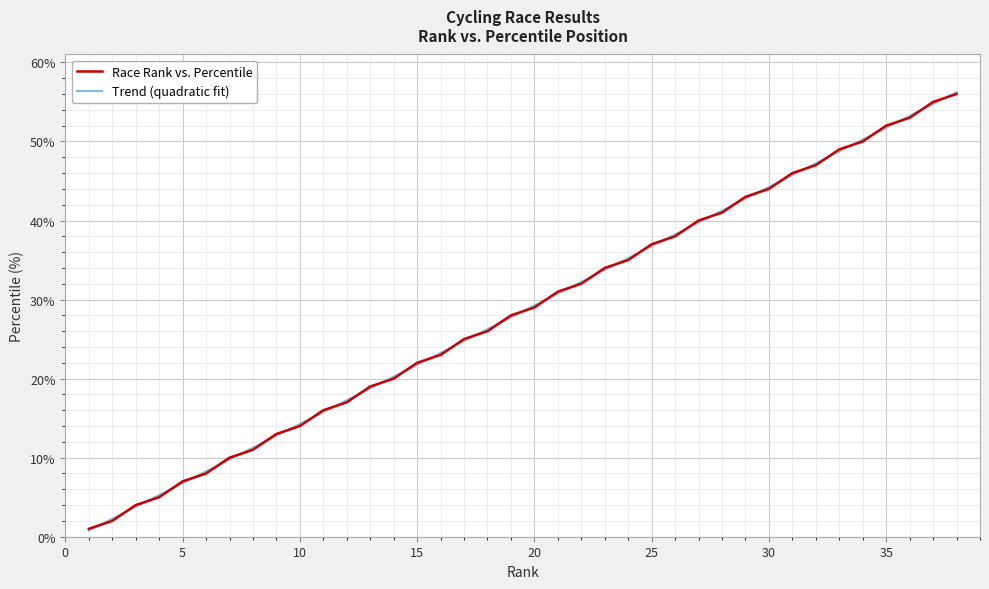

Between 16 and 31, which is larger?

31